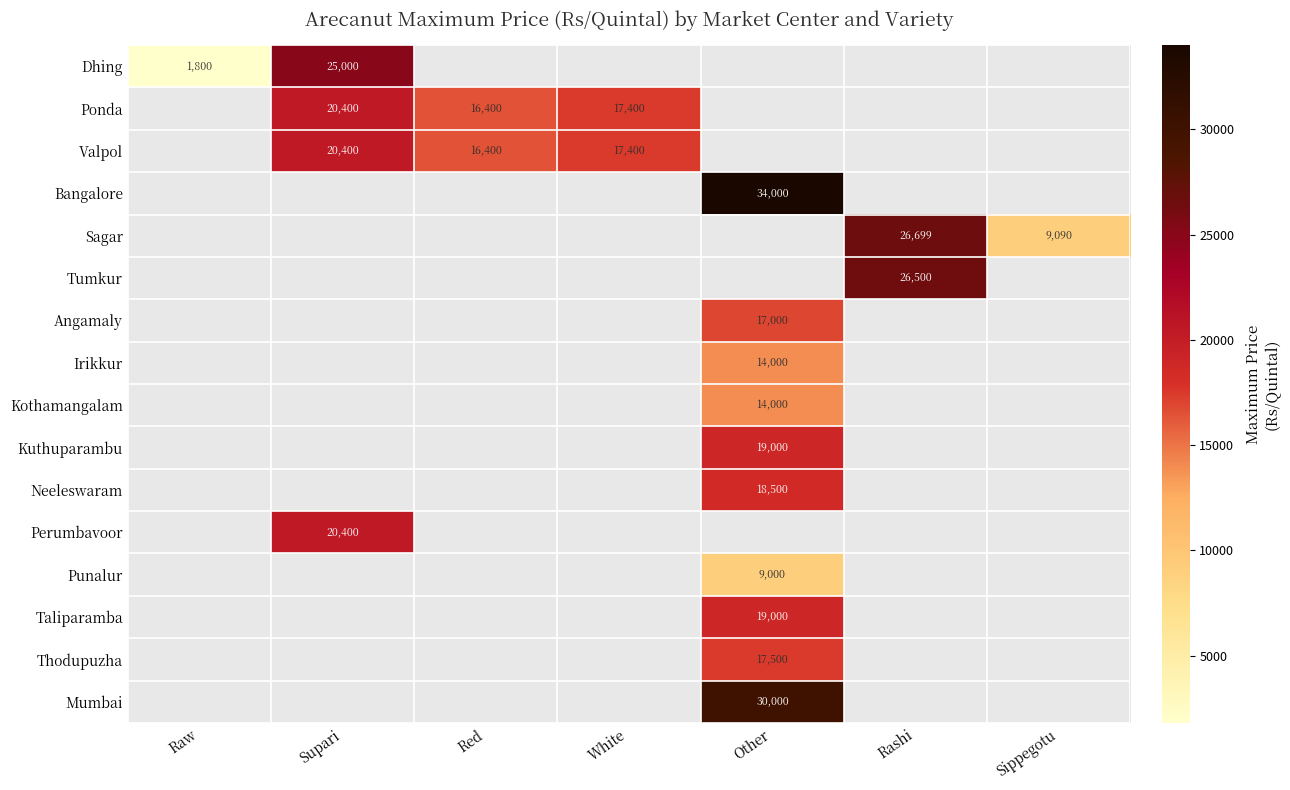

What is the minimum value shown in the chart?

1800.0